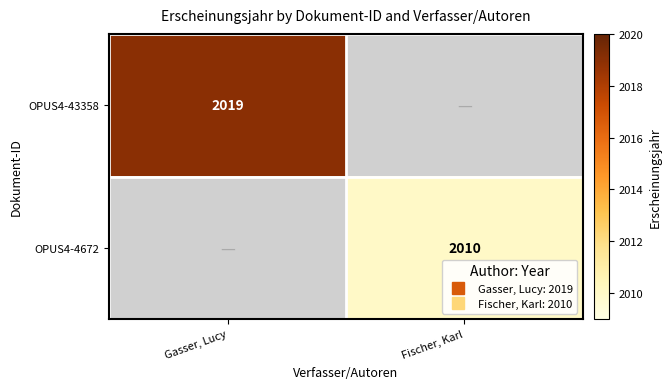

What is the sum of the OPUS4-4672 values at Gasser, Lucy and Fischer, Karl?

2010